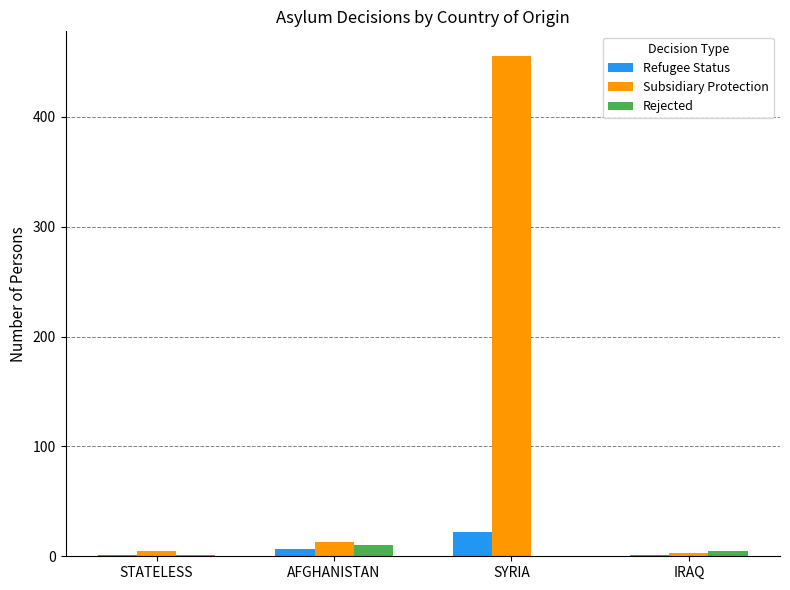

What is the sum of all Rejected values?

16